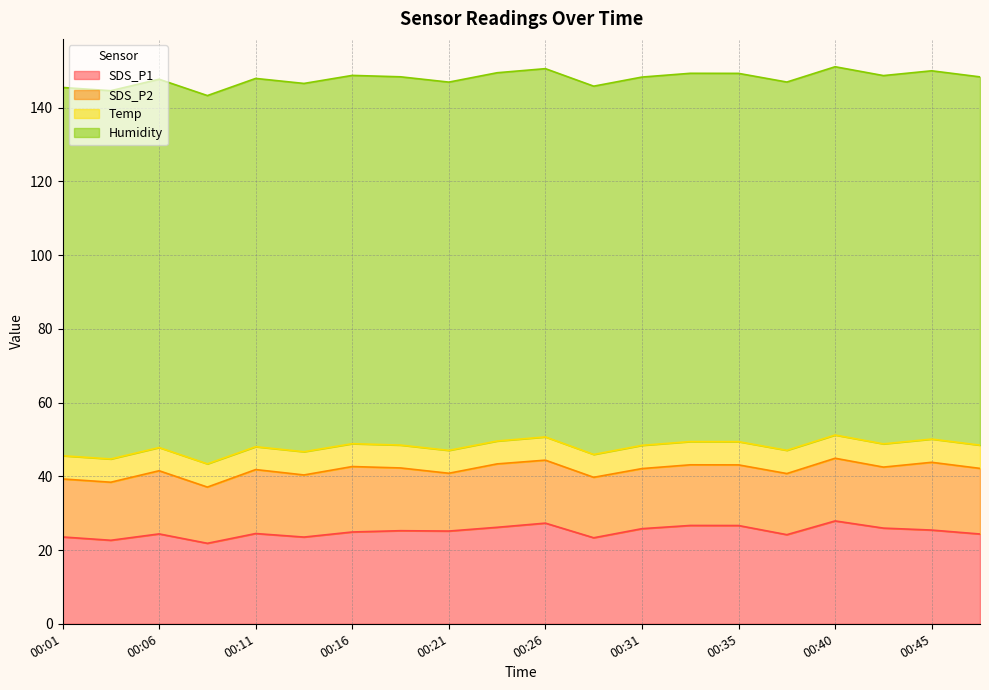

The value of SDS_P1 at 00:28 is 38.8. True or false?

False